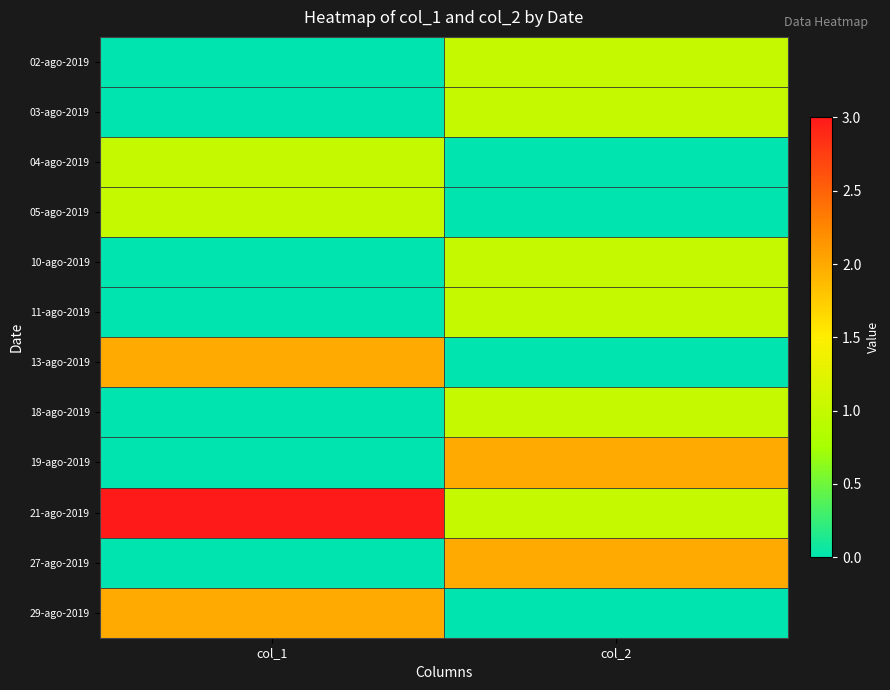

At which category is the sum across all series the highest?

col_2